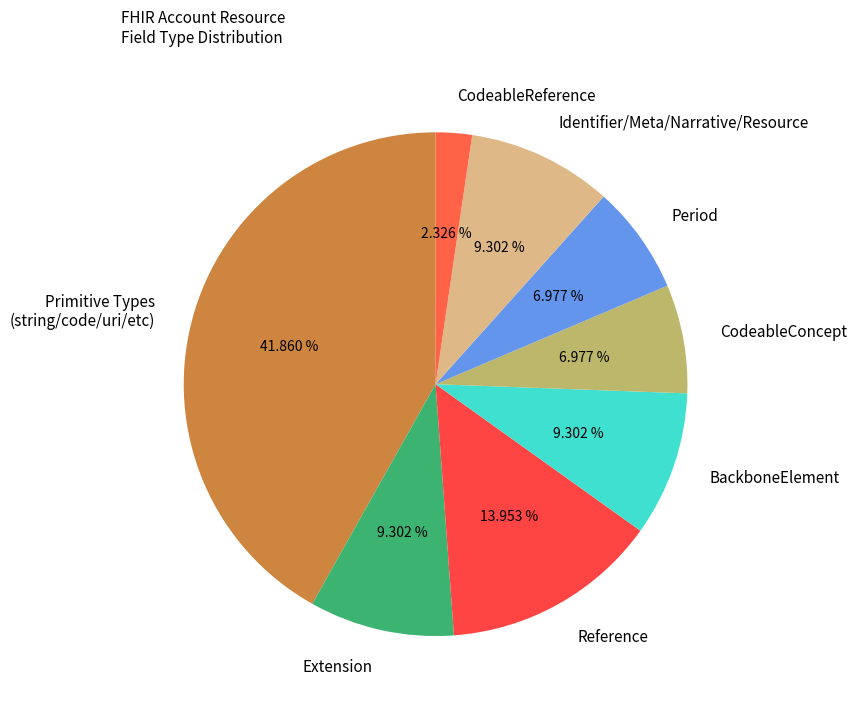

Is the sum of BackboneElement and CodeableReference greater than half?

No